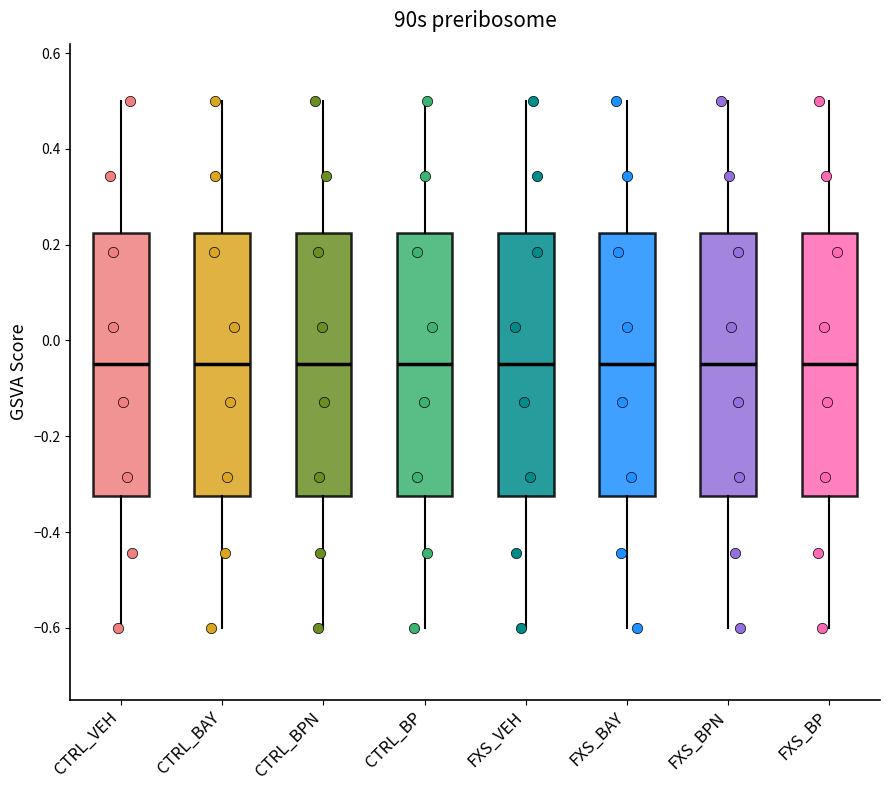

Where does the median line of the box for FXS_BP sit on the y-axis? The values are not printed on the chart, so give them approximately, as read against the axis.

-0.04